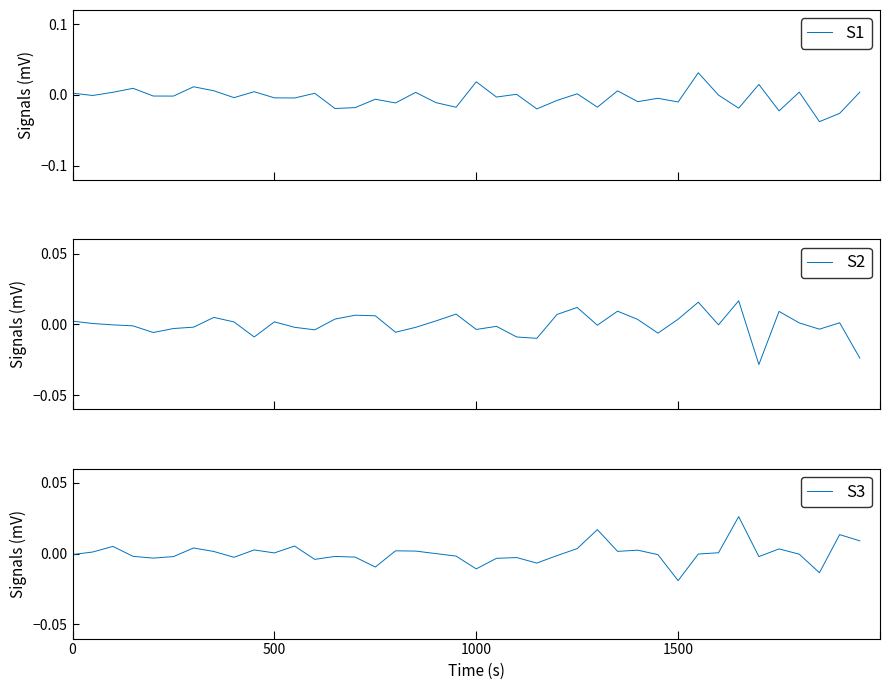

Is this an area chart (filled region under the line)?

No